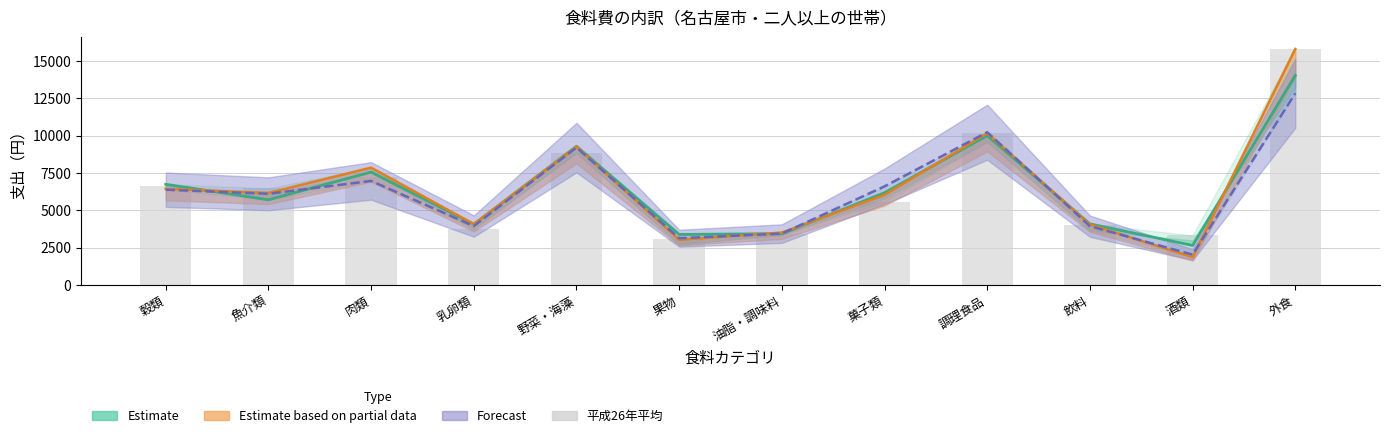

Where is 平成29年1月 (line) nearest to the value 8845?

野菜・海藻